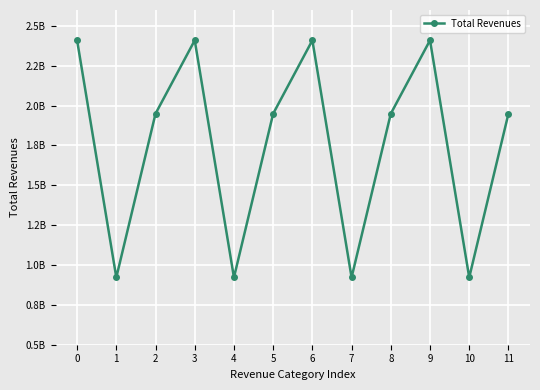

At which label is the value closest to 1665963296?

2